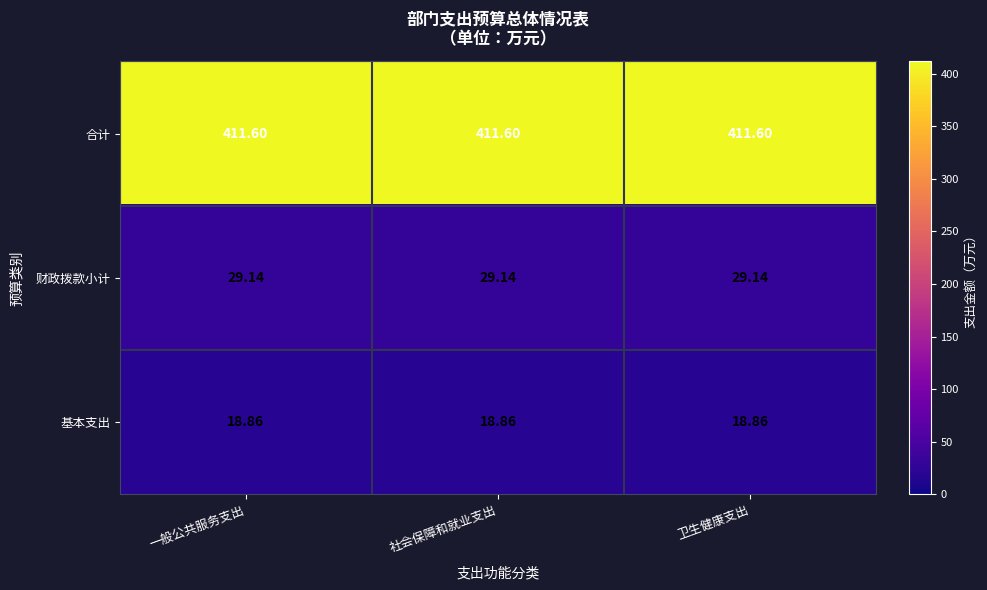

Which series has the largest total across all categories?

合计